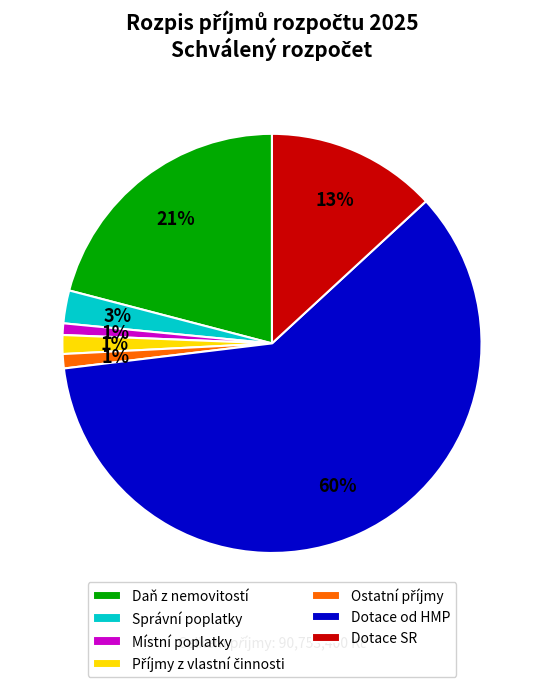

True or false: Dotace od HMP accounts for 60% of the total.

True